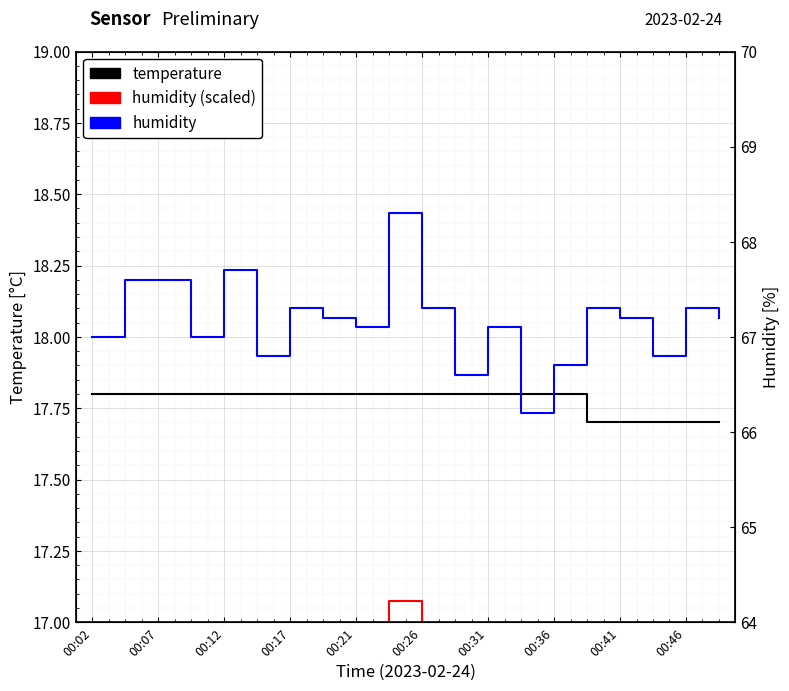

Reading left to right, list all the values displayed in this chart.

temperature: 17.8	17.8	17.8	17.8	17.8	17.8	17.8	17.8	17.8	17.8	17.8	17.8	17.8	17.8	17.8	17.7	17.7	17.7	17.7	17.7
humidity (scaled): 16.8	16.9	16.9	16.8	16.9	16.7	16.8	16.8	16.8	17.1	16.8	16.6	16.8	16.6	16.7	16.8	16.8	16.7	16.8	16.8
humidity: 67.0	67.6	67.6	67.0	67.7	66.8	67.3	67.2	67.1	68.3	67.3	66.6	67.1	66.2	66.7	67.3	67.2	66.8	67.3	67.2